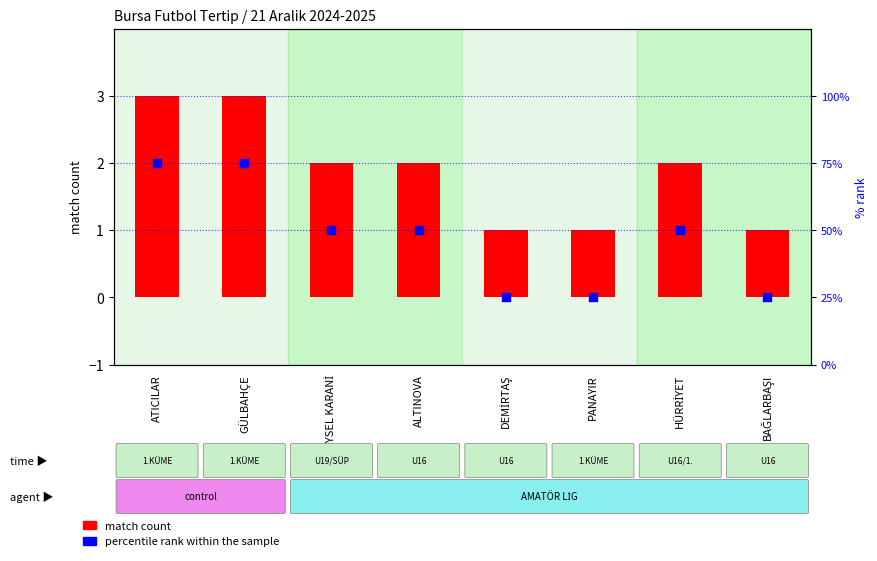

What is the total value across all series at DEMİRTAŞ?

26